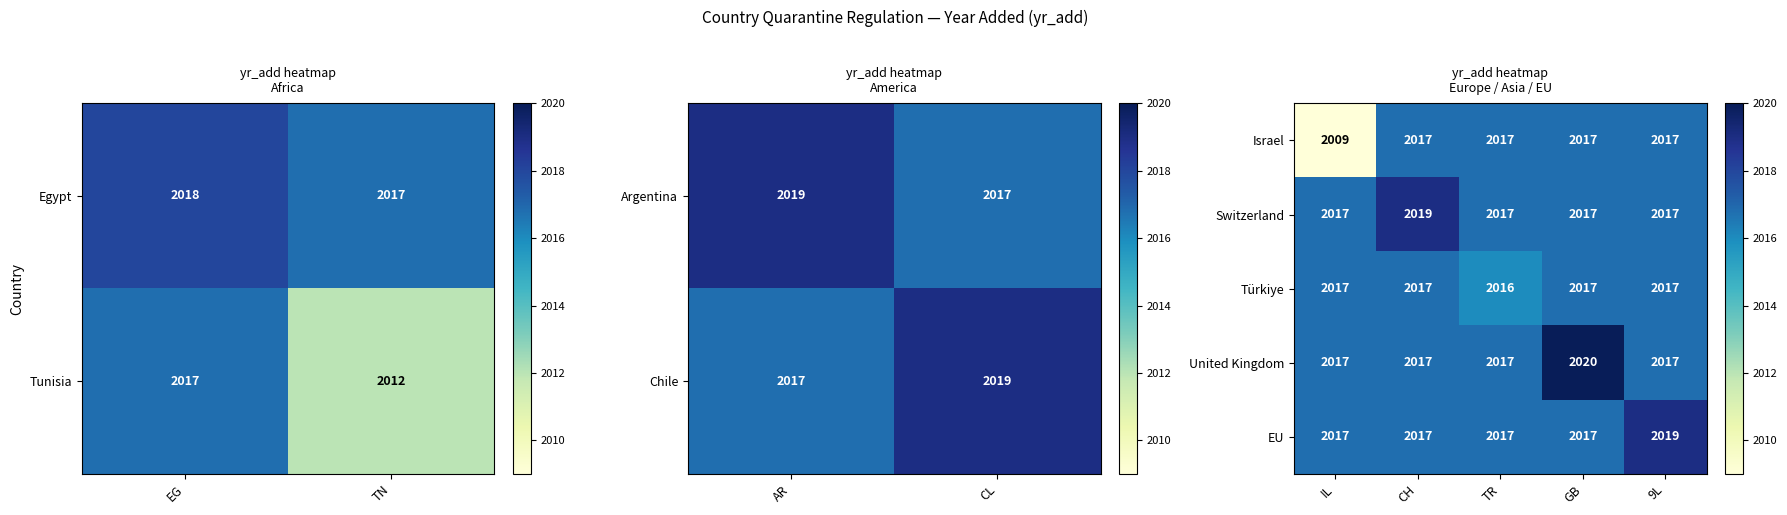

What is the approximate value of EU at 9L?

2019